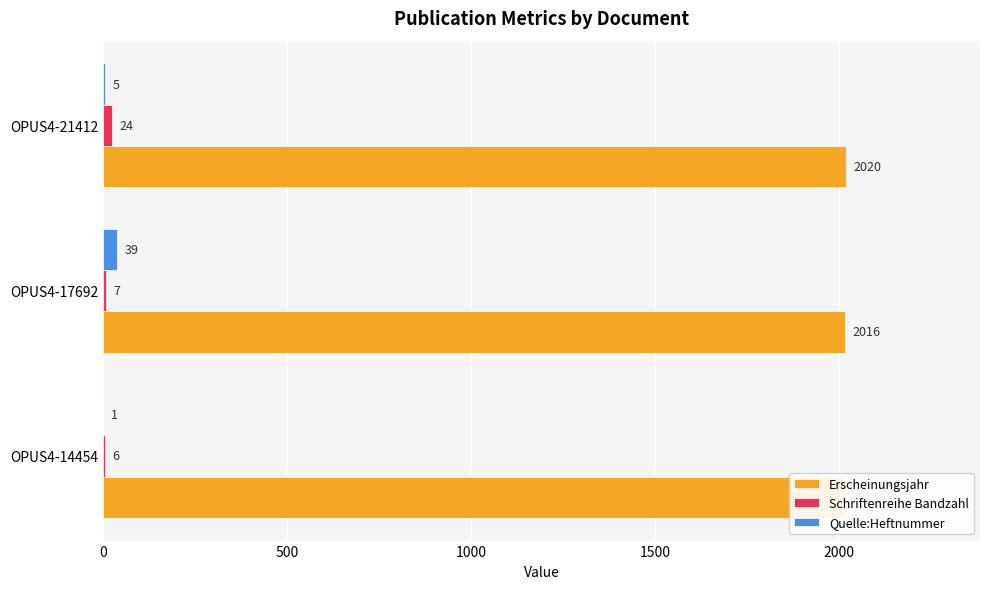

How many values in the Quelle:Heftnummer series are below 5?

1